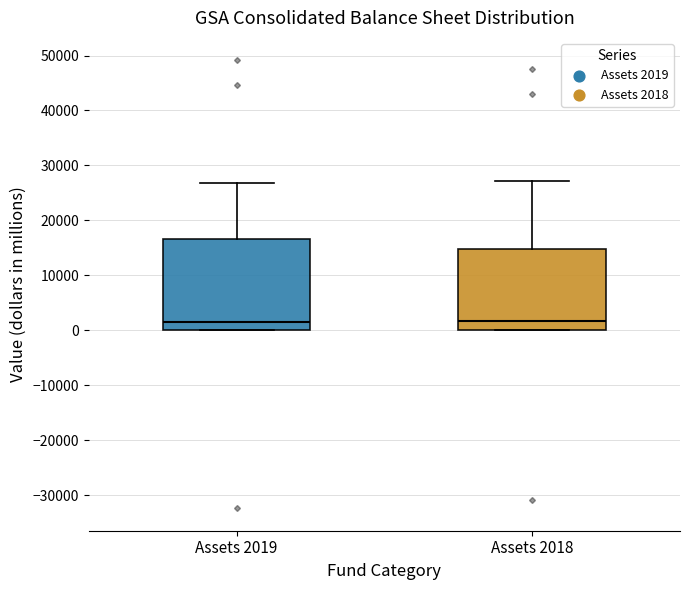

Where is the upper edge of the box for Assets 2018 on the y-axis? The values are not printed on the chart, so give them approximately, as read against the axis.

15000